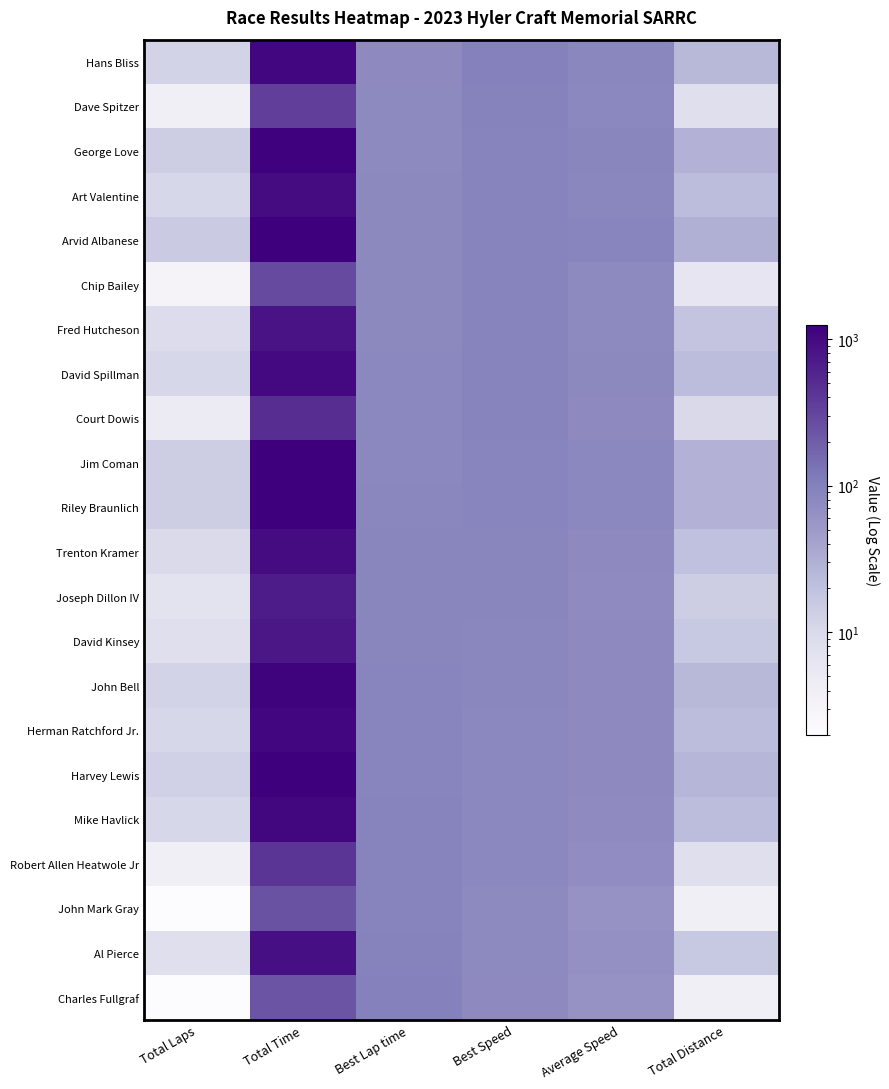

At which category is the sum across all series the highest?

Total Time